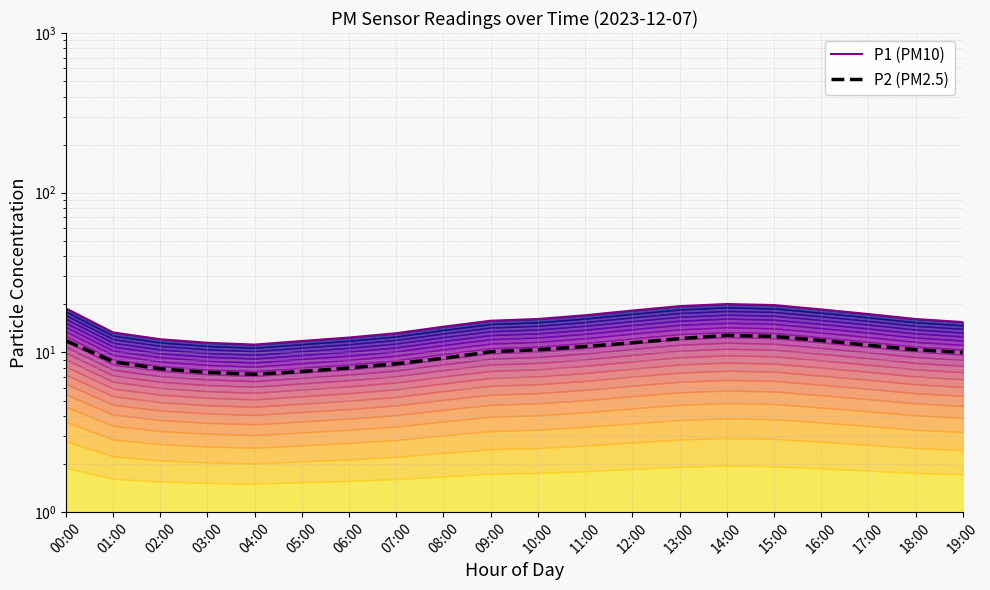

Reading left to right, what are all the values shown in this chart?

P1 (PM10): 00:00=18.9	01:00=13.3	02:00=12.1	03:00=11.5	04:00=11.2	05:00=11.8	06:00=12.4	07:00=13.2	08:00=14.5	09:00=15.8	10:00=16.2	11:00=17.1	12:00=18.3	13:00=19.5	14:00=20.1	15:00=19.8	16:00=18.6	17:00=17.4	18:00=16.2	19:00=15.5
P2 (PM2.5): 00:00=11.8	01:00=8.8	02:00=7.9	03:00=7.5	04:00=7.3	05:00=7.6	06:00=8.0	07:00=8.5	08:00=9.2	09:00=10.1	10:00=10.4	11:00=10.9	12:00=11.5	13:00=12.2	14:00=12.8	15:00=12.6	16:00=11.9	17:00=11.1	18:00=10.4	19:00=10.0